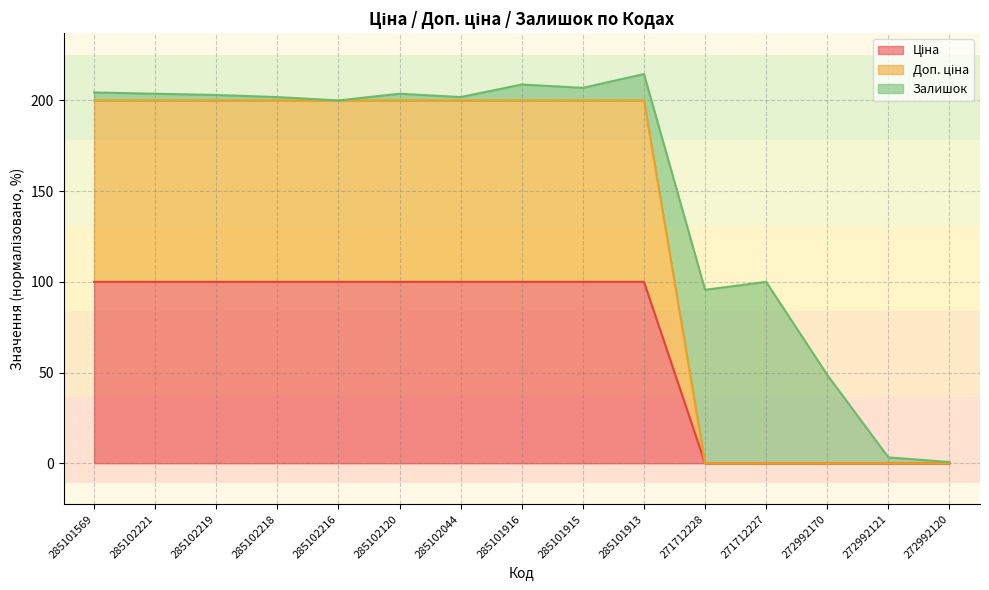

Does the chart have visible grid lines?

Yes